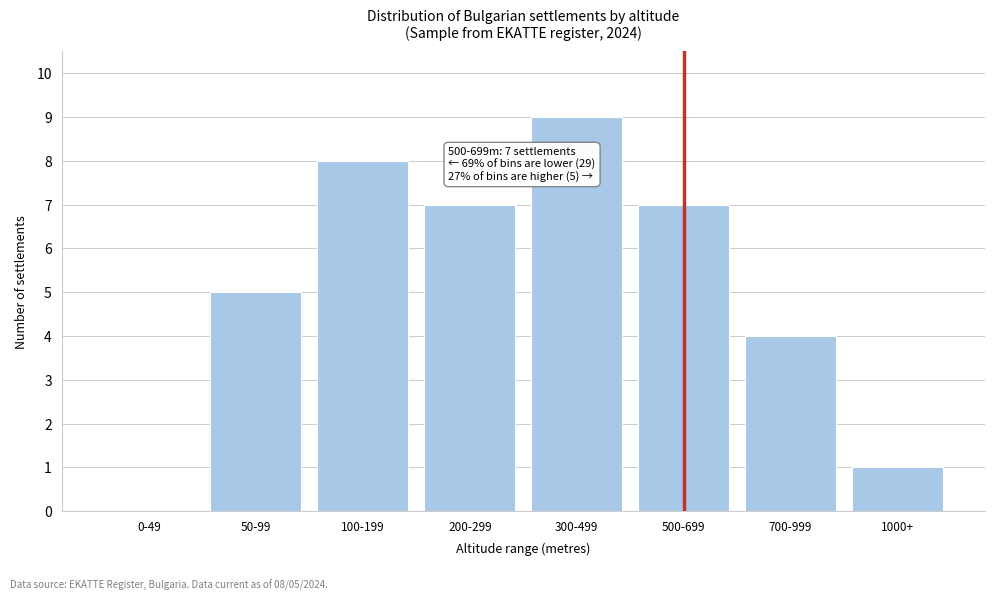

Reading left to right, what are all the values shown in this chart?

0-49=0	50-99=5	100-199=8	200-299=7	300-499=9	500-699=7	700-999=4	1000+=1